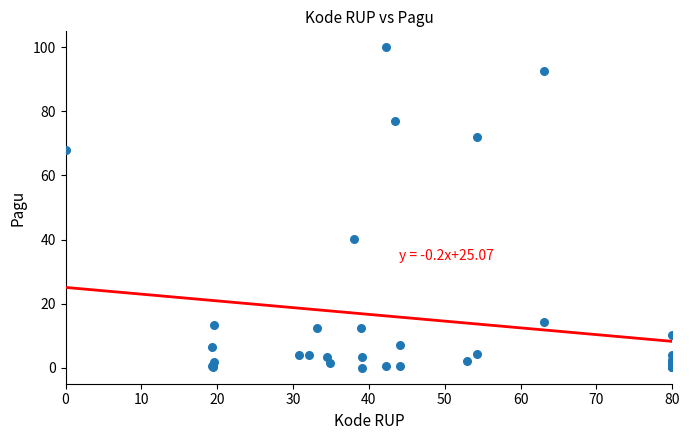

What Y value in the scatter plot is closest to 50?

40.1